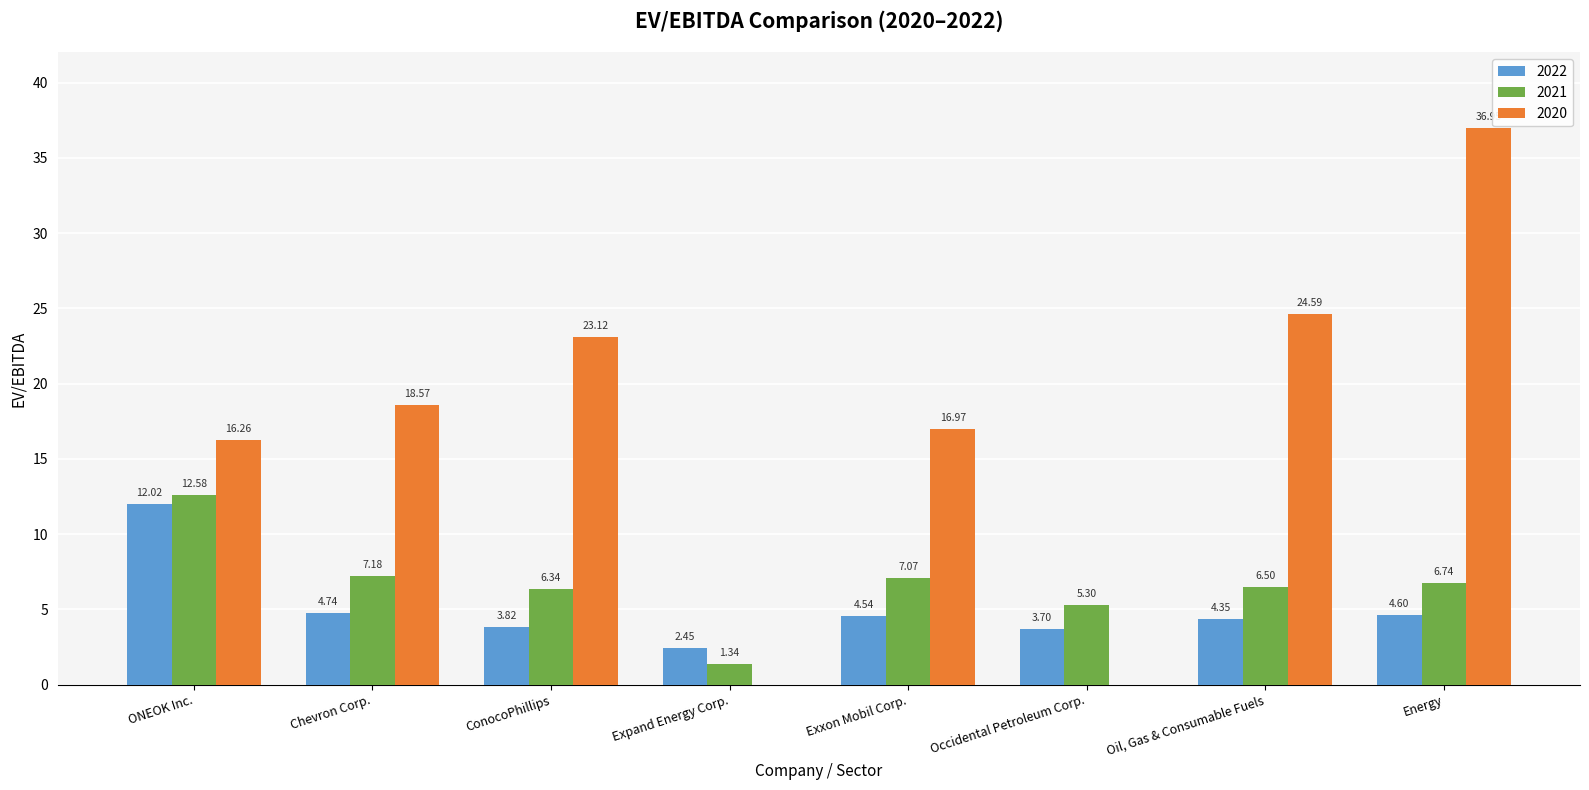

Between Oil, Gas & Consumable Fuels and Energy, which series saw the biggest shift?

2020